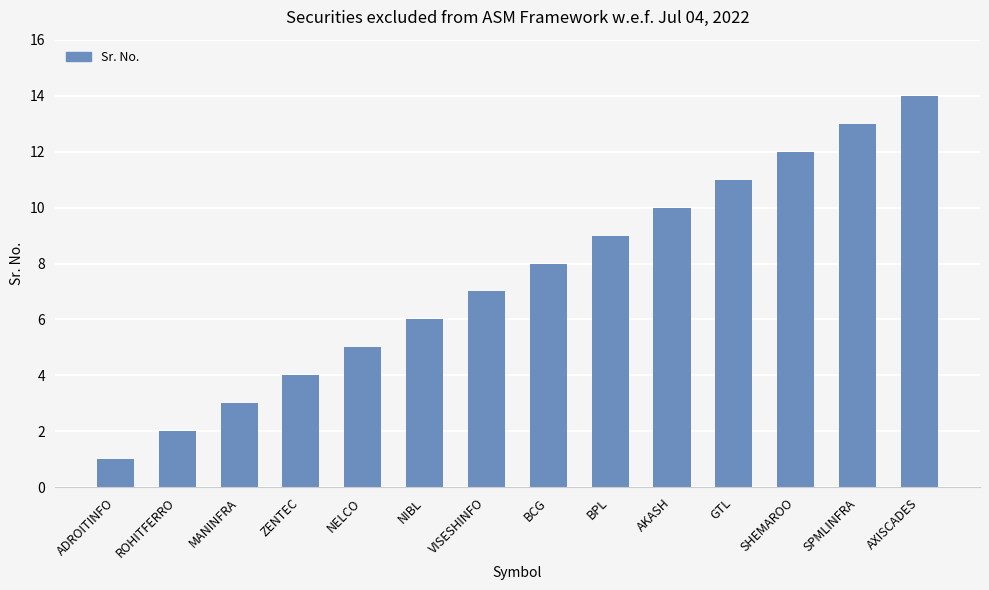

What is the change in value from VISESHINFO to GTL?

+4